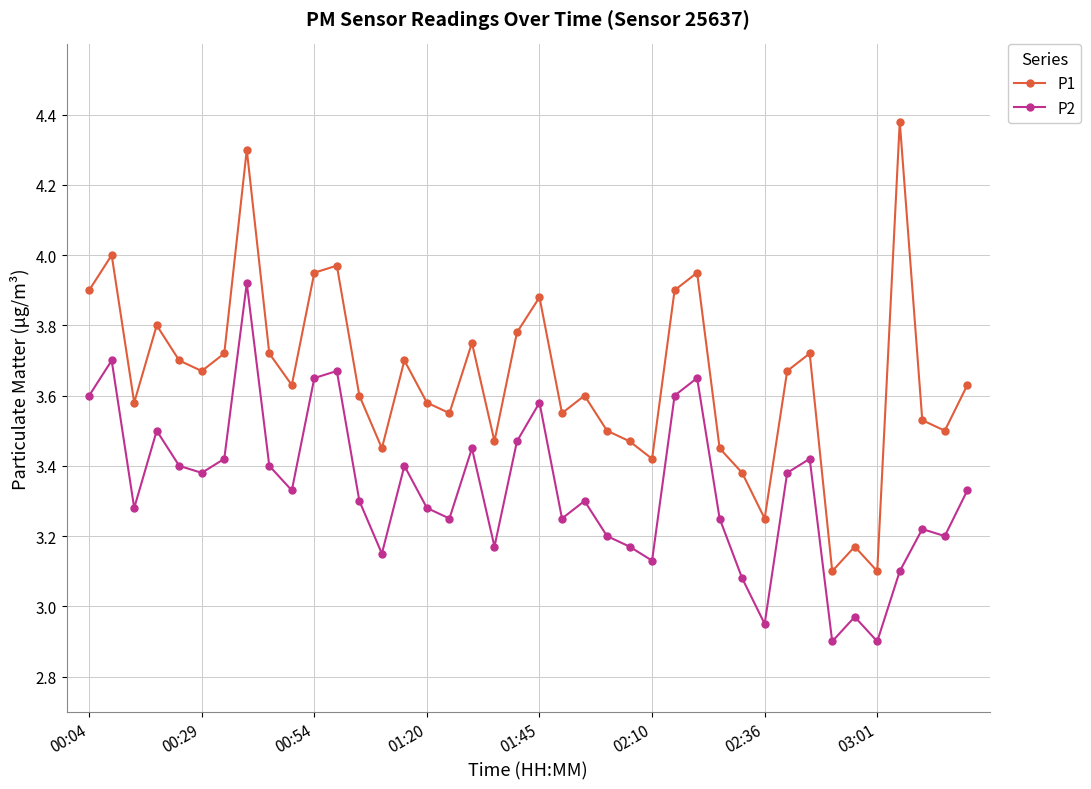

Does the chart have visible grid lines?

Yes